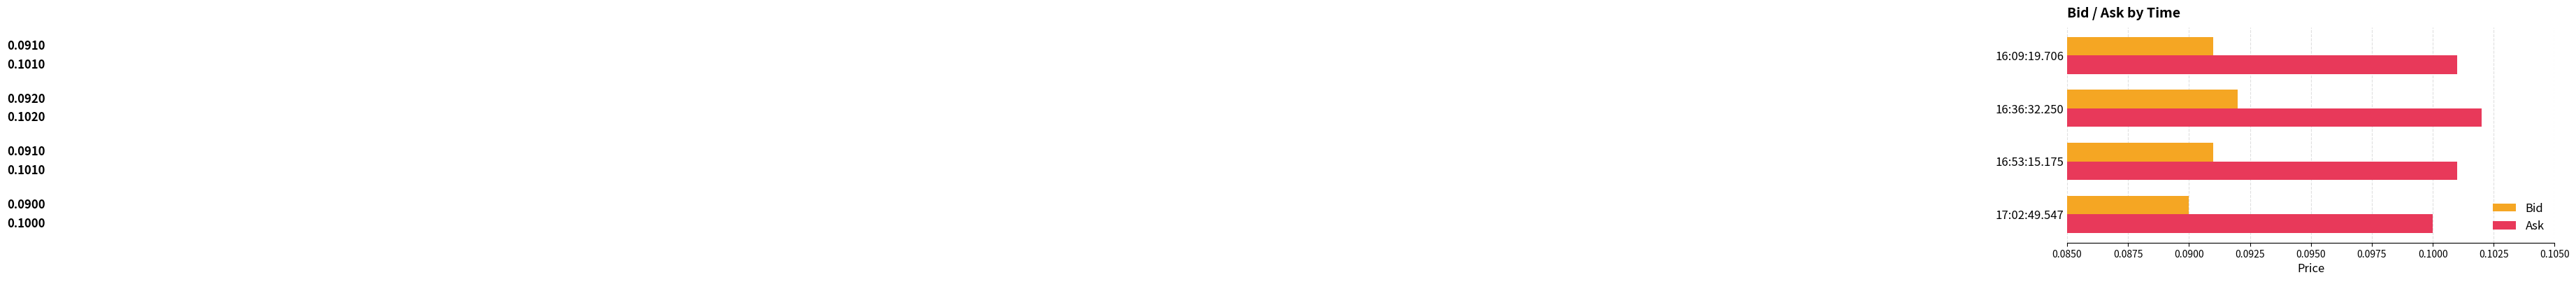

Rank the series by their maximum value, from lowest to highest.

Bid, Ask